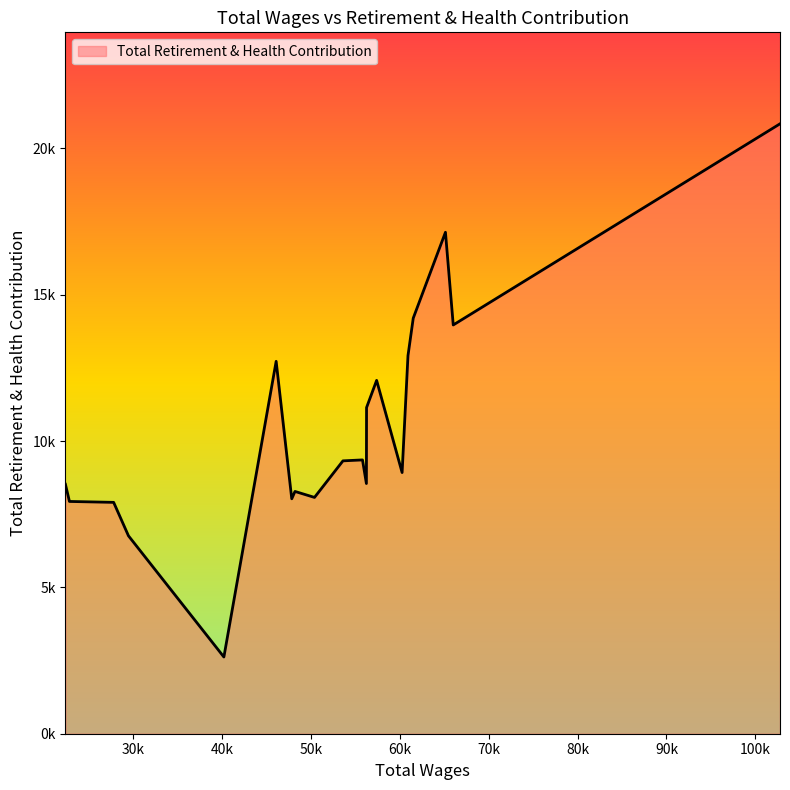

At which category does the chart reach its minimum across all series?

40209.0